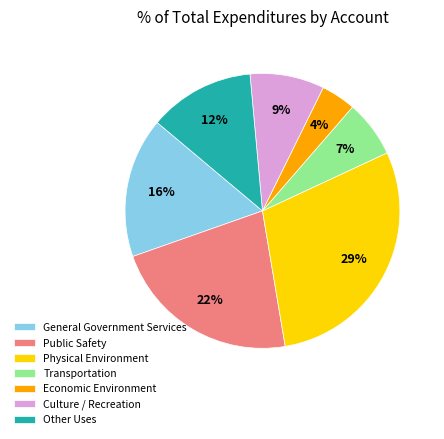

How many segments does this pie chart have?

7